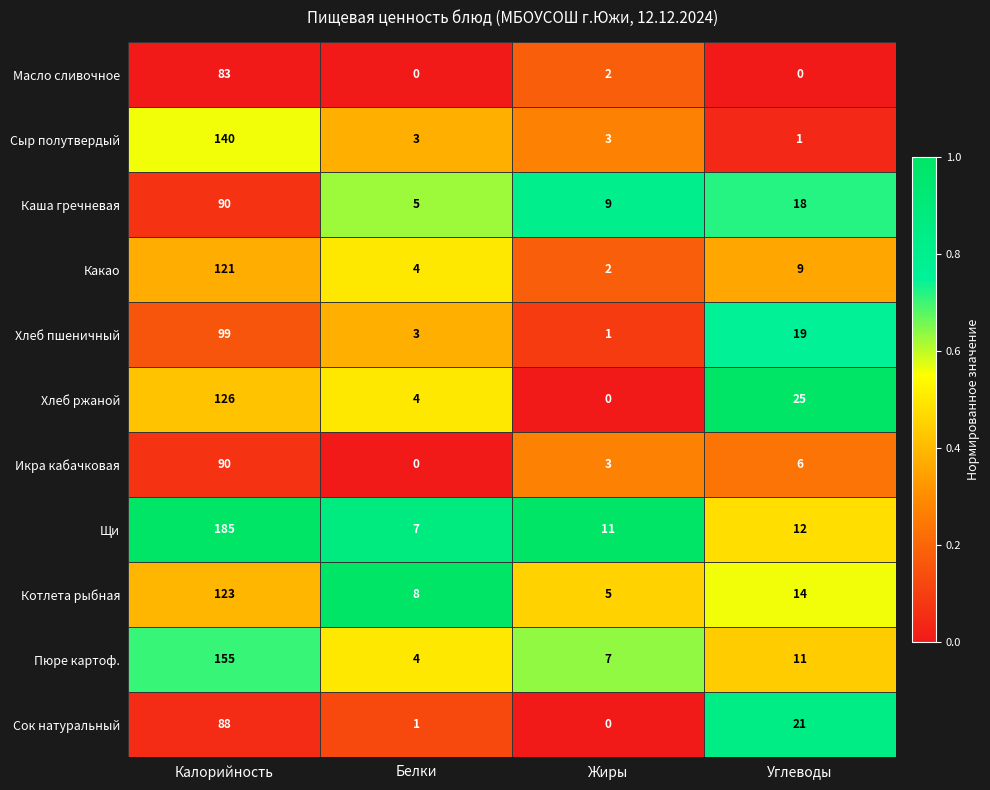

Count the number of categories in the chart.

4